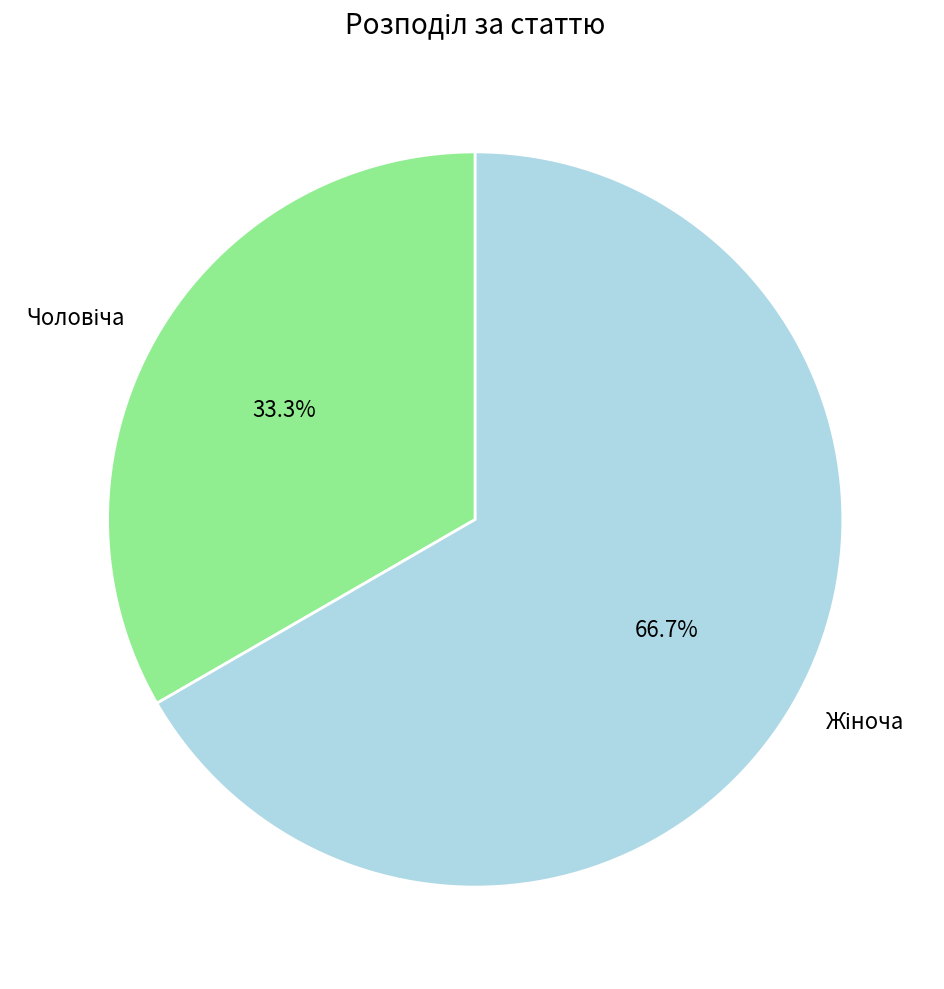

How many segments does this pie chart have?

2